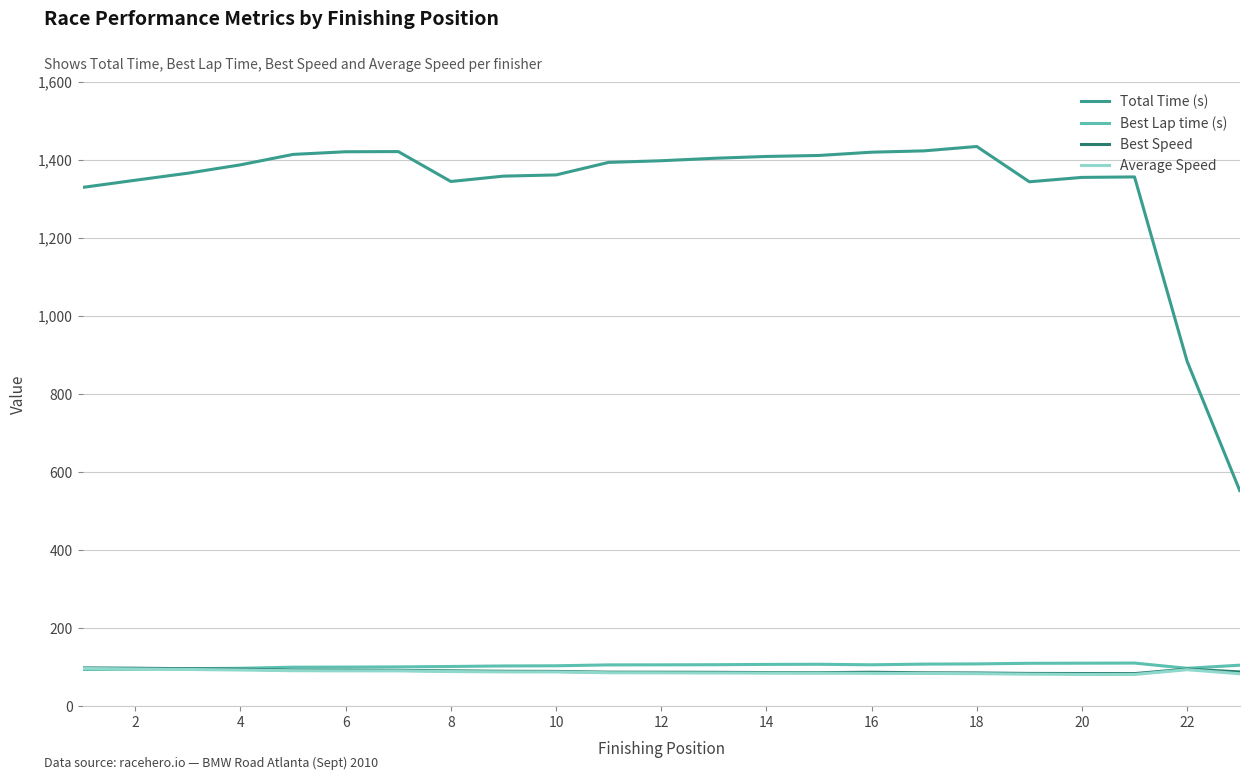

What is the greatest value displayed?

1434.6